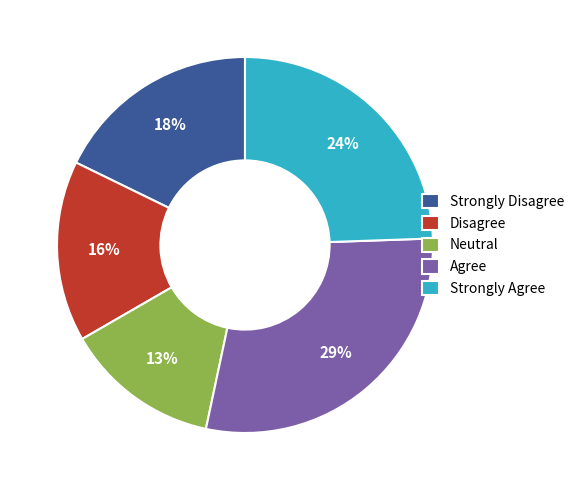

Is the sum of Strongly Disagree and Agree greater than half?

No